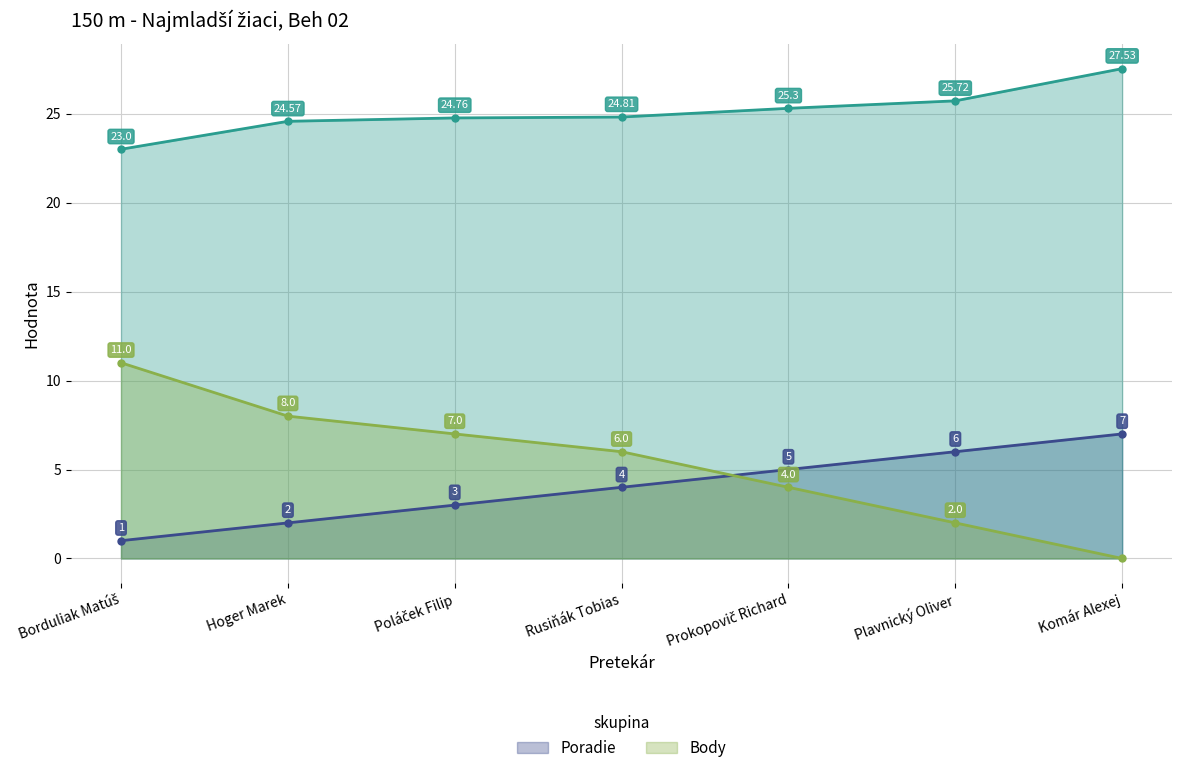

At which category is the sum across all series the highest?

Borduliak Matúš